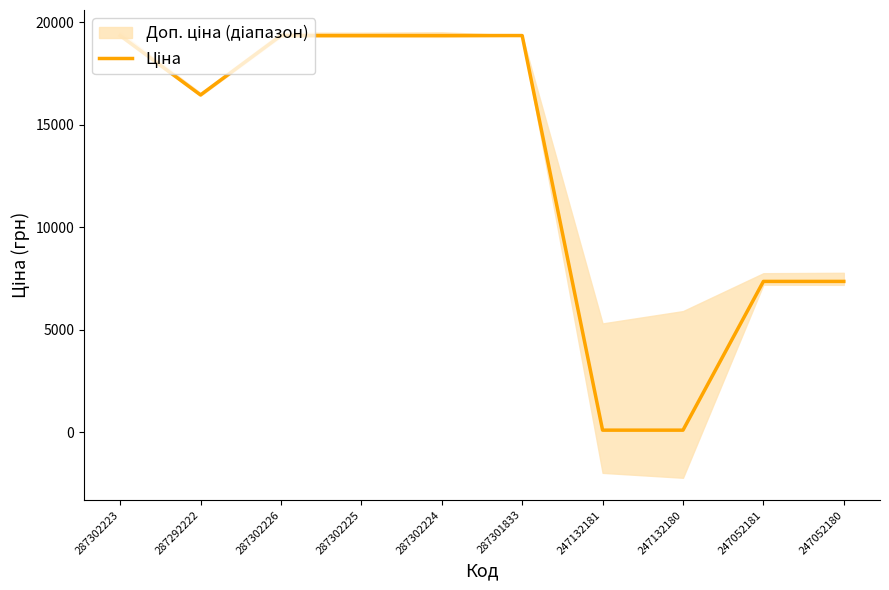

The chart shows a value of 16448.2 at 287292222. True or false?

True